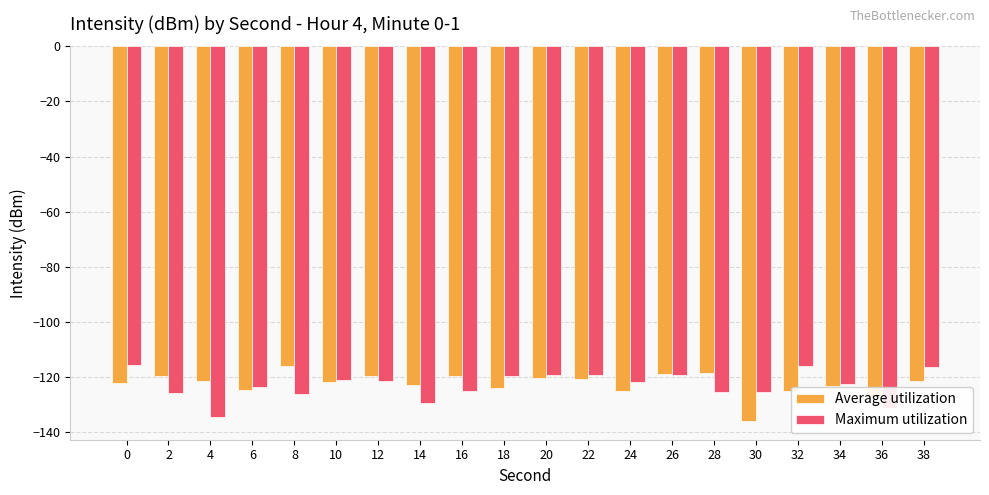

What is the difference between the Maximum utilization values at 18 and 0?

4.0